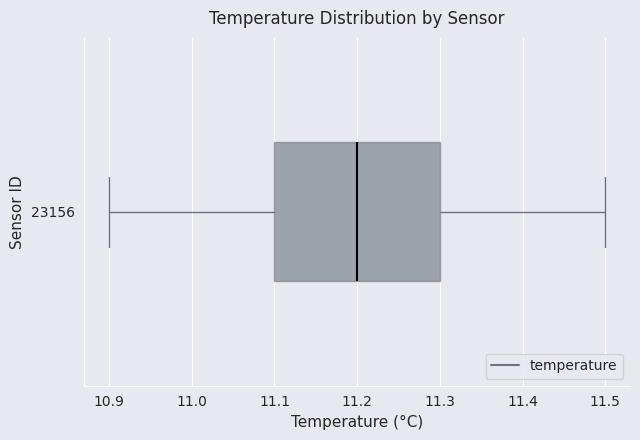

Transcribe this box plot: give where the median line is, the range the box spans, and where the two whiskers end, as read against the x-axis. The values are not printed on the chart, so give them approximately, as read against the axis.

median 11.2, box 11.1 to 11.3, whiskers 10.9 to 11.5